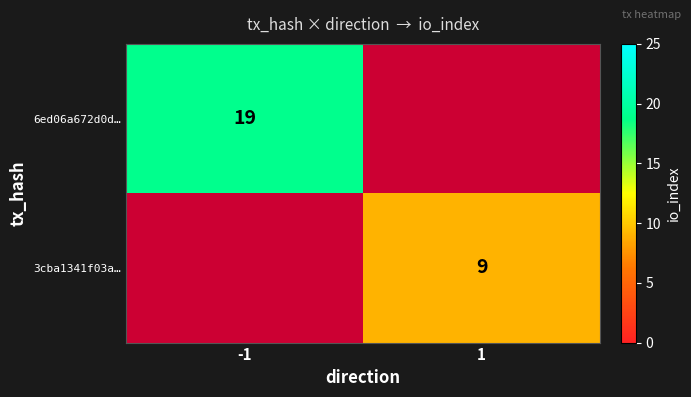

True or false: 3cba1341f03a… has a value of 9 at 1.

True